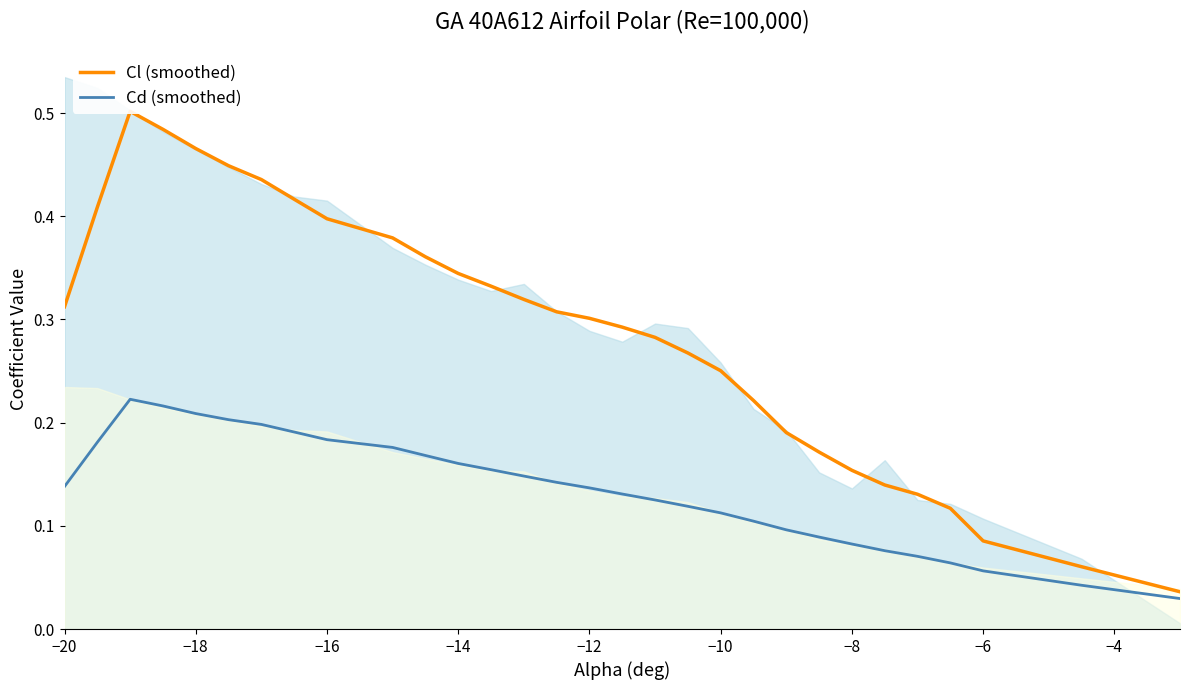

What is the value of the Cd (smoothed) point at the 6th from the left?

0.2